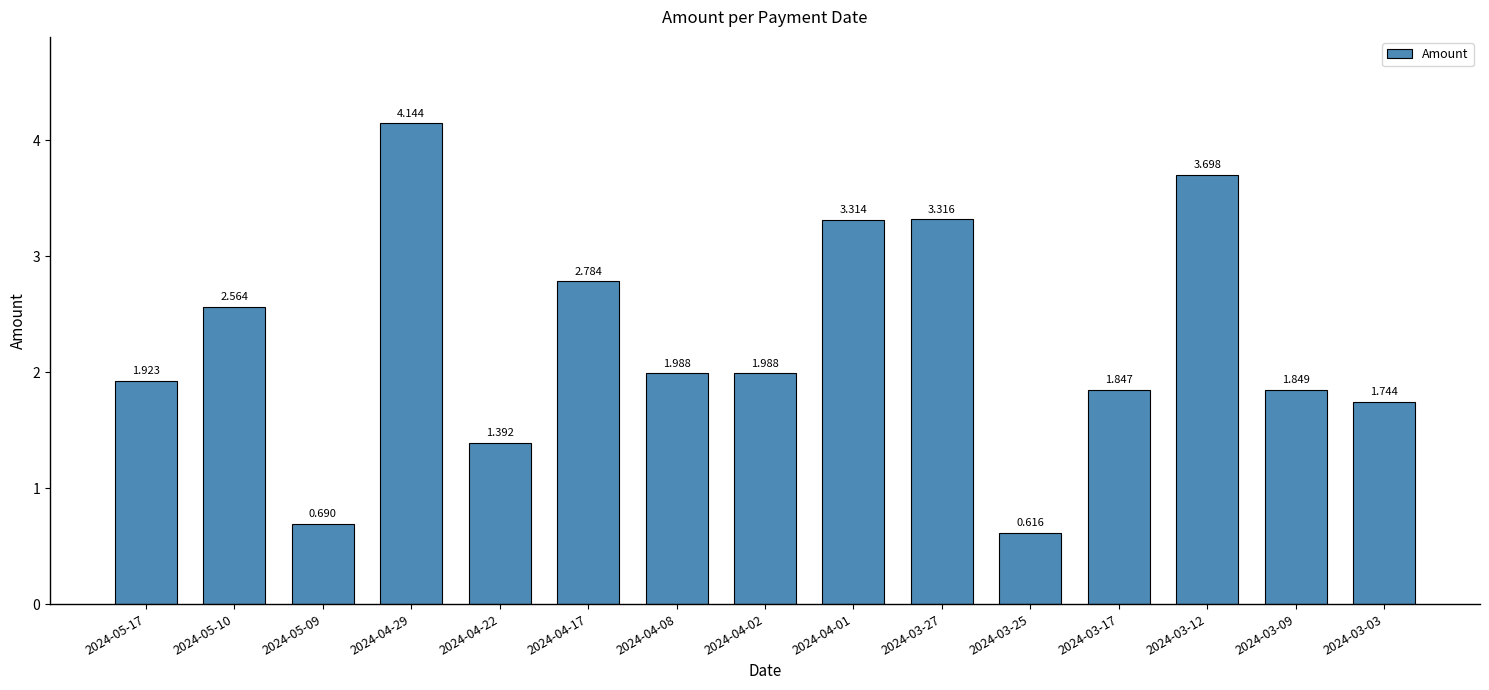

Between 2024-03-12 and 2024-04-01, which is larger?

2024-03-12